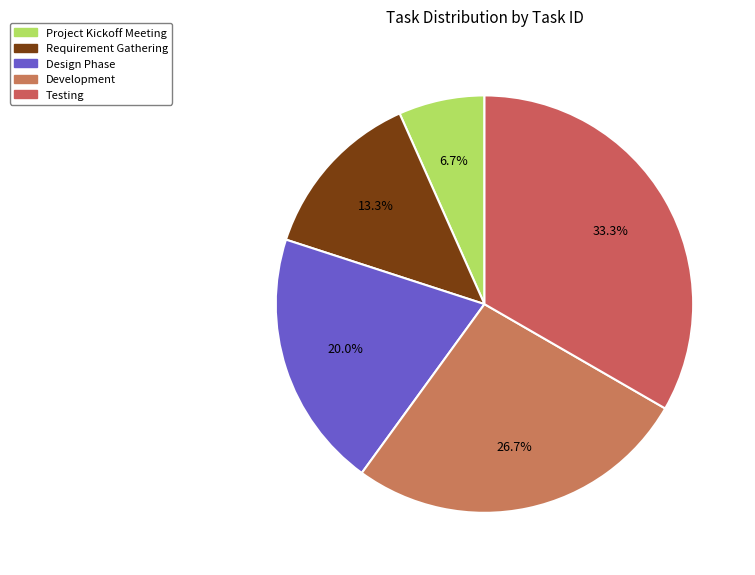

Is the sum of Project Kickoff Meeting and Testing greater than half?

No